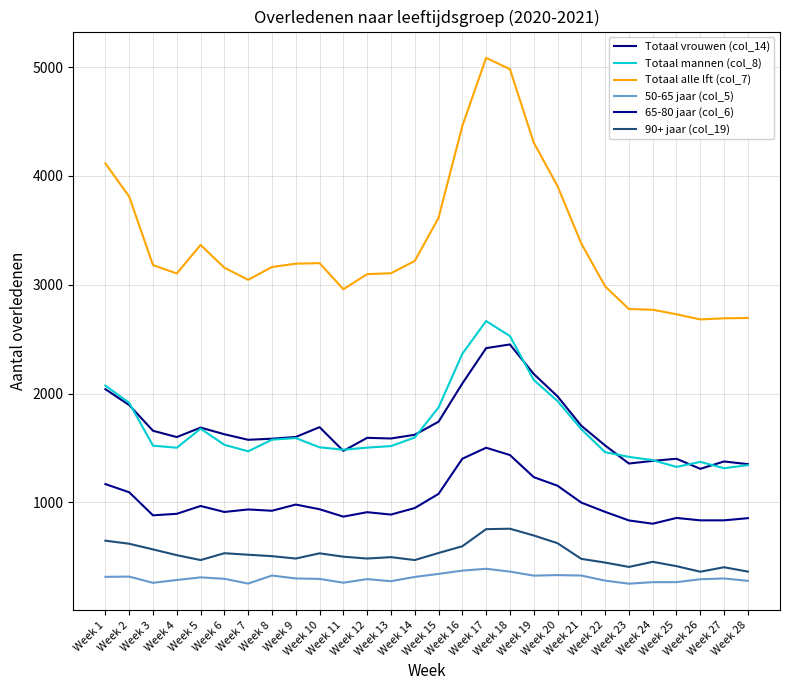

List the labels in order of Totaal alle lft (col_7) value, smallest first.

Week 26, Week 27, Week 28, Week 25, Week 24, Week 23, Week 11, Week 22, Week 7, Week 12, Week 4, Week 13, Week 6, Week 8, Week 3, Week 9, Week 10, Week 14, Week 5, Week 21, Week 15, Week 2, Week 20, Week 1, Week 19, Week 16, Week 18, Week 17